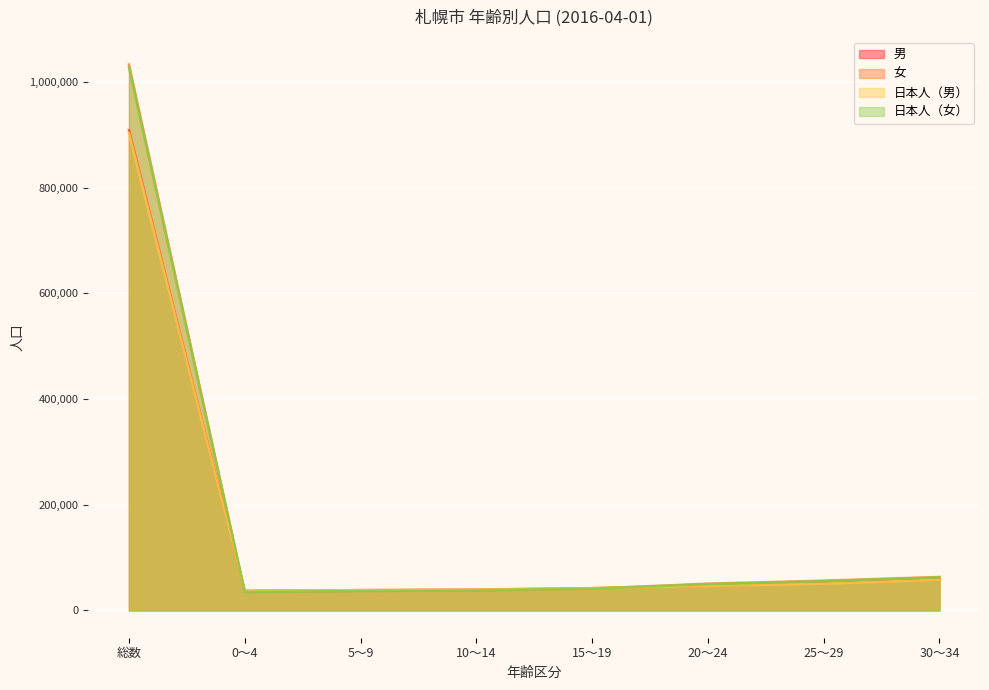

What is the label of the 8th point from the left?

30～34